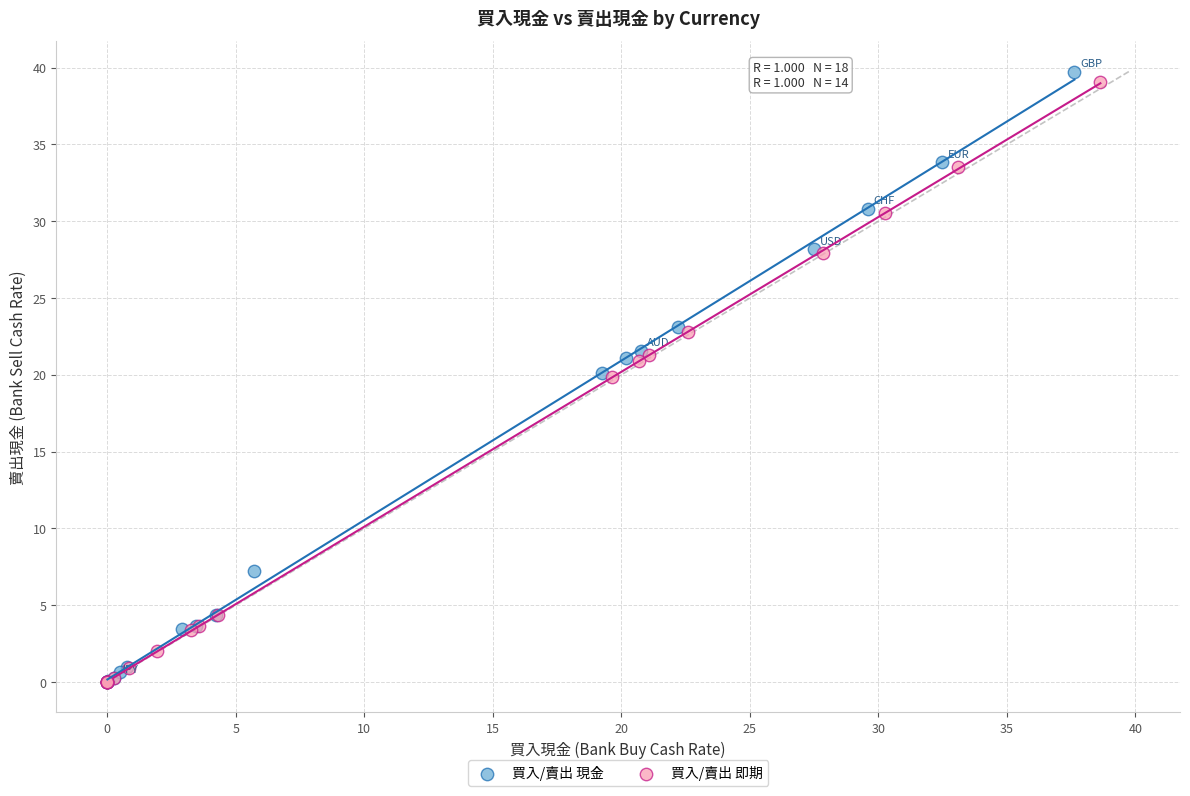

Which series reaches the maximum Y coordinate?

買入/賣出 現金